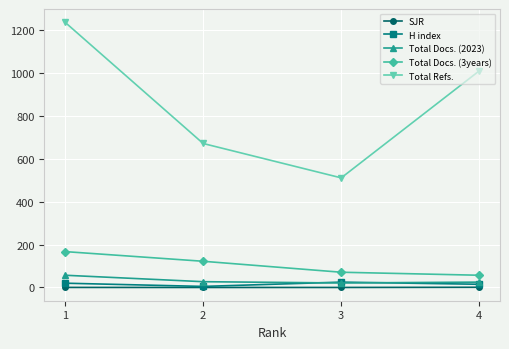

True or false: Total Docs. (2023) and SJR cross at least once.

False